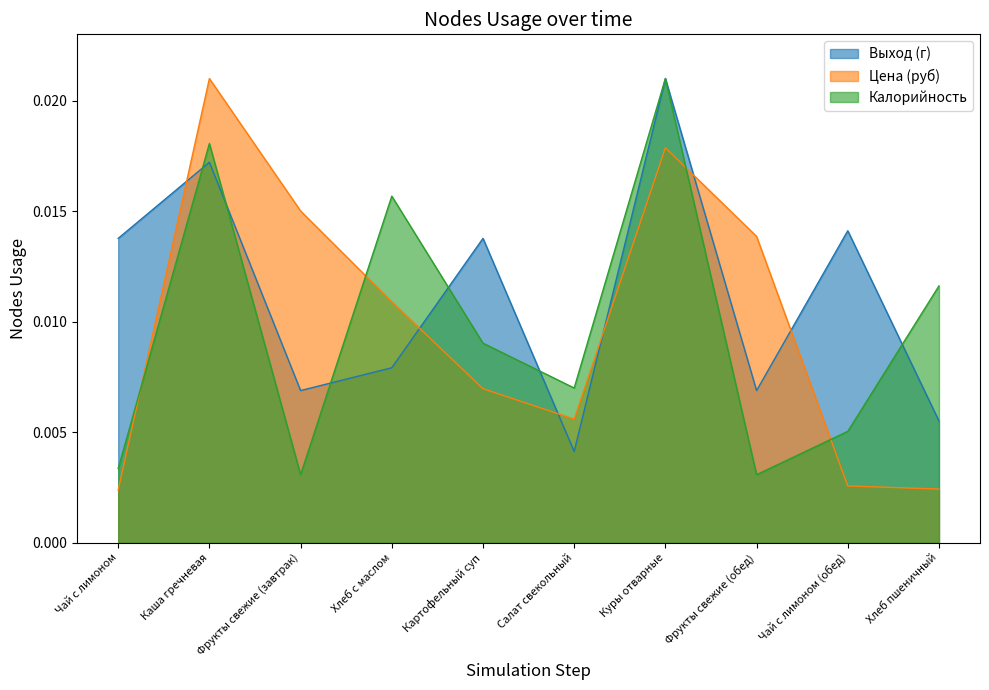

What are all the series names shown in the legend?

Выход (г), Цена (руб), Калорийность